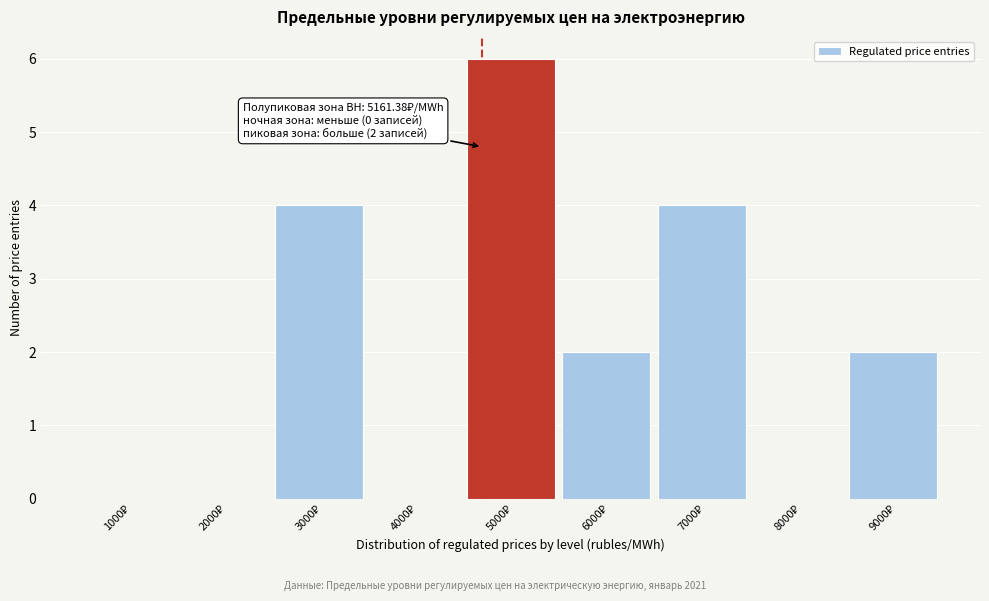

What is the sum of all values?

18